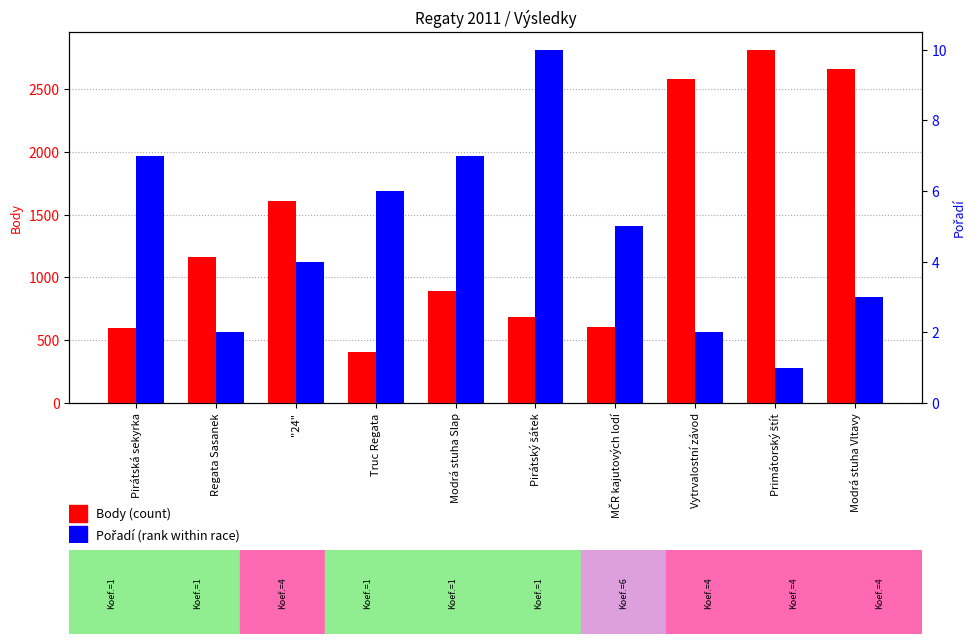

Which series has the widest spread of values?

Body